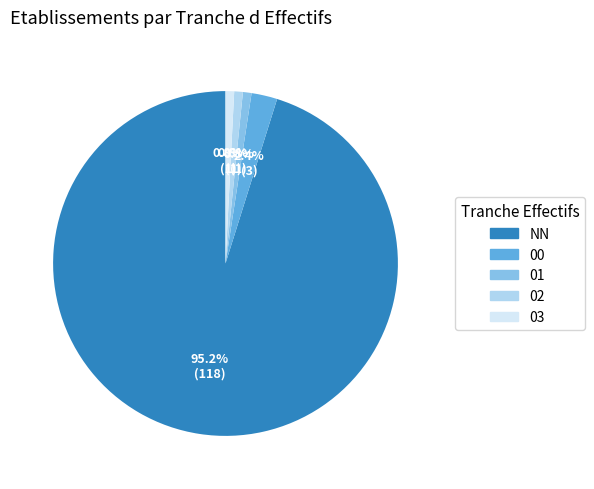

Count the number of slices in the pie.

5